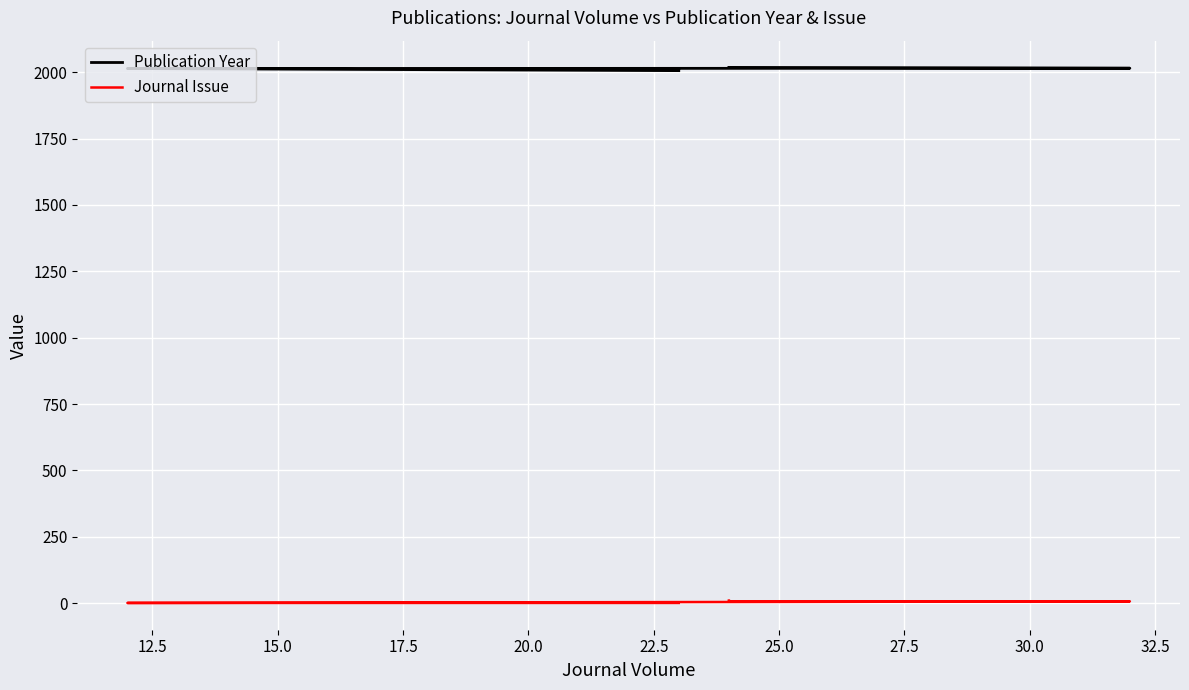

Is it true that Journal Issue equals 3 at 17.5?

False